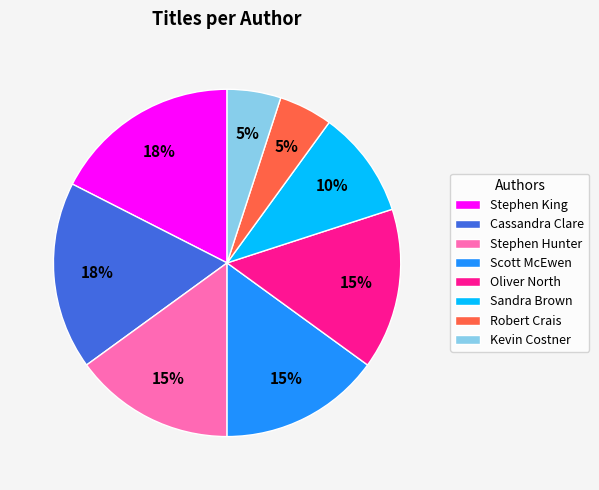

True or false: Scott McEwen accounts for 25% of the total.

False